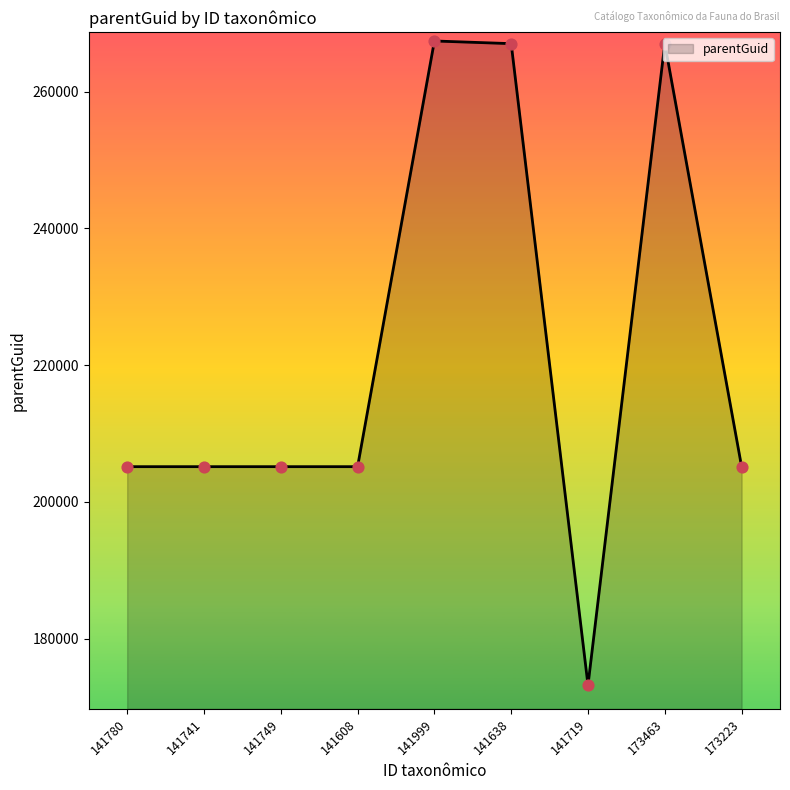

What is the change in value from 141999 to 173463?

-382